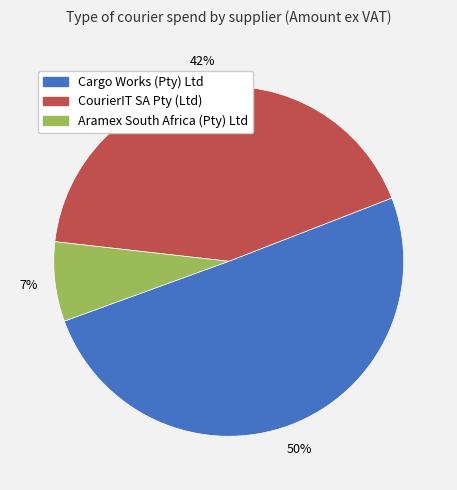

The Aramex South Africa (Pty) Ltd slice represents 7% of the pie. True or false?

True